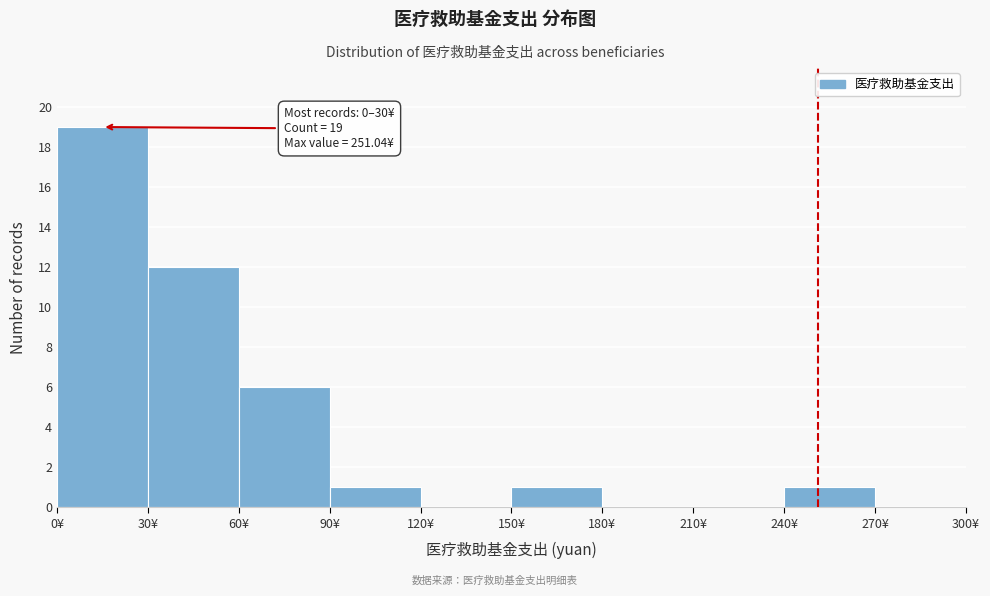

Over which range of the x-axis is the bar tallest?

0 to 30